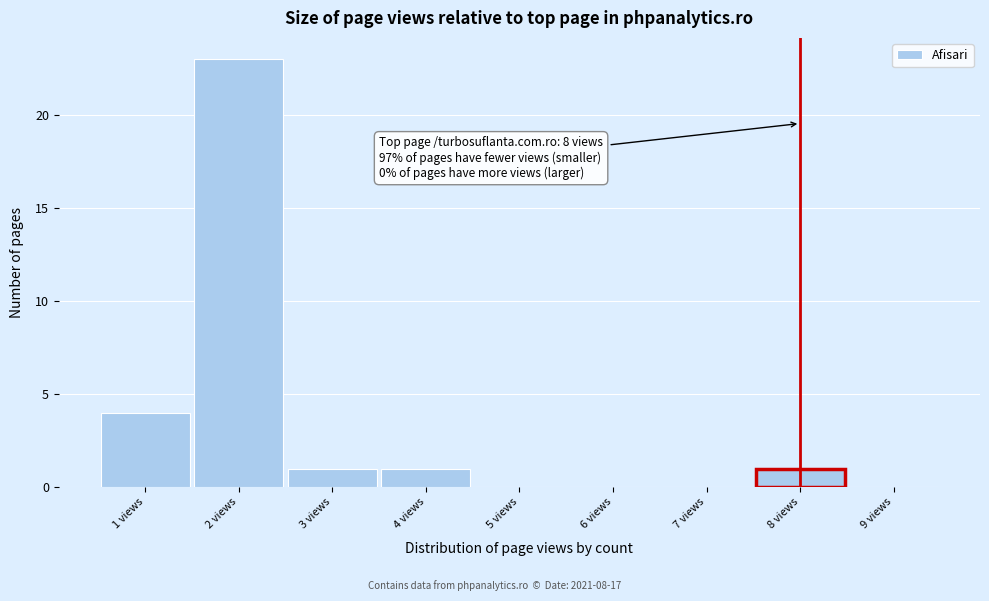

Which range on the x-axis has the tallest bar?

1.5 to 2.5